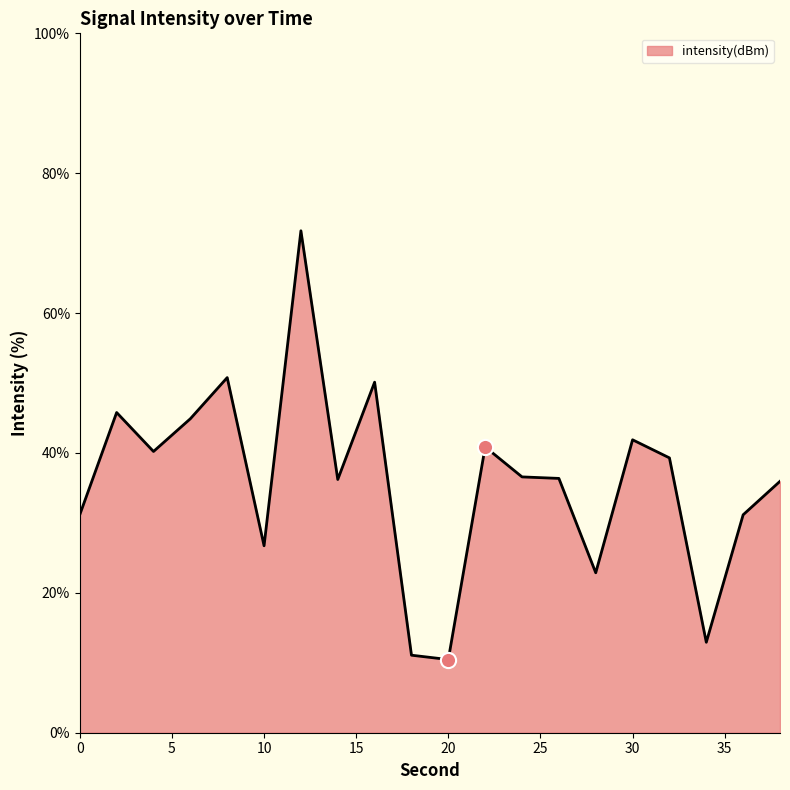

What is the minimum value shown in the chart?

10.5